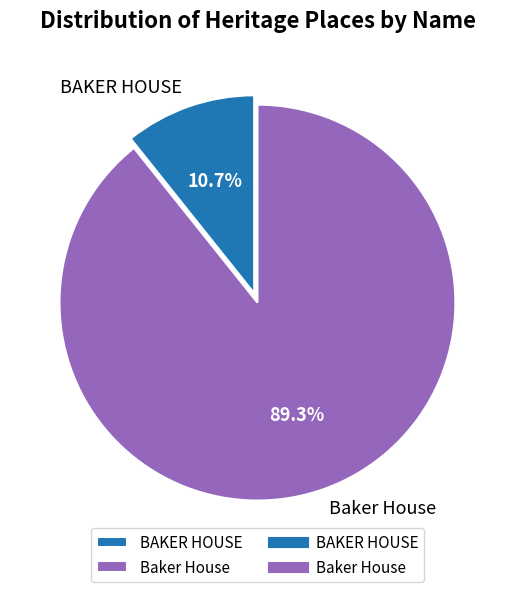

To the nearest percent, what is the difference between the largest and smallest slice percentages?

79%